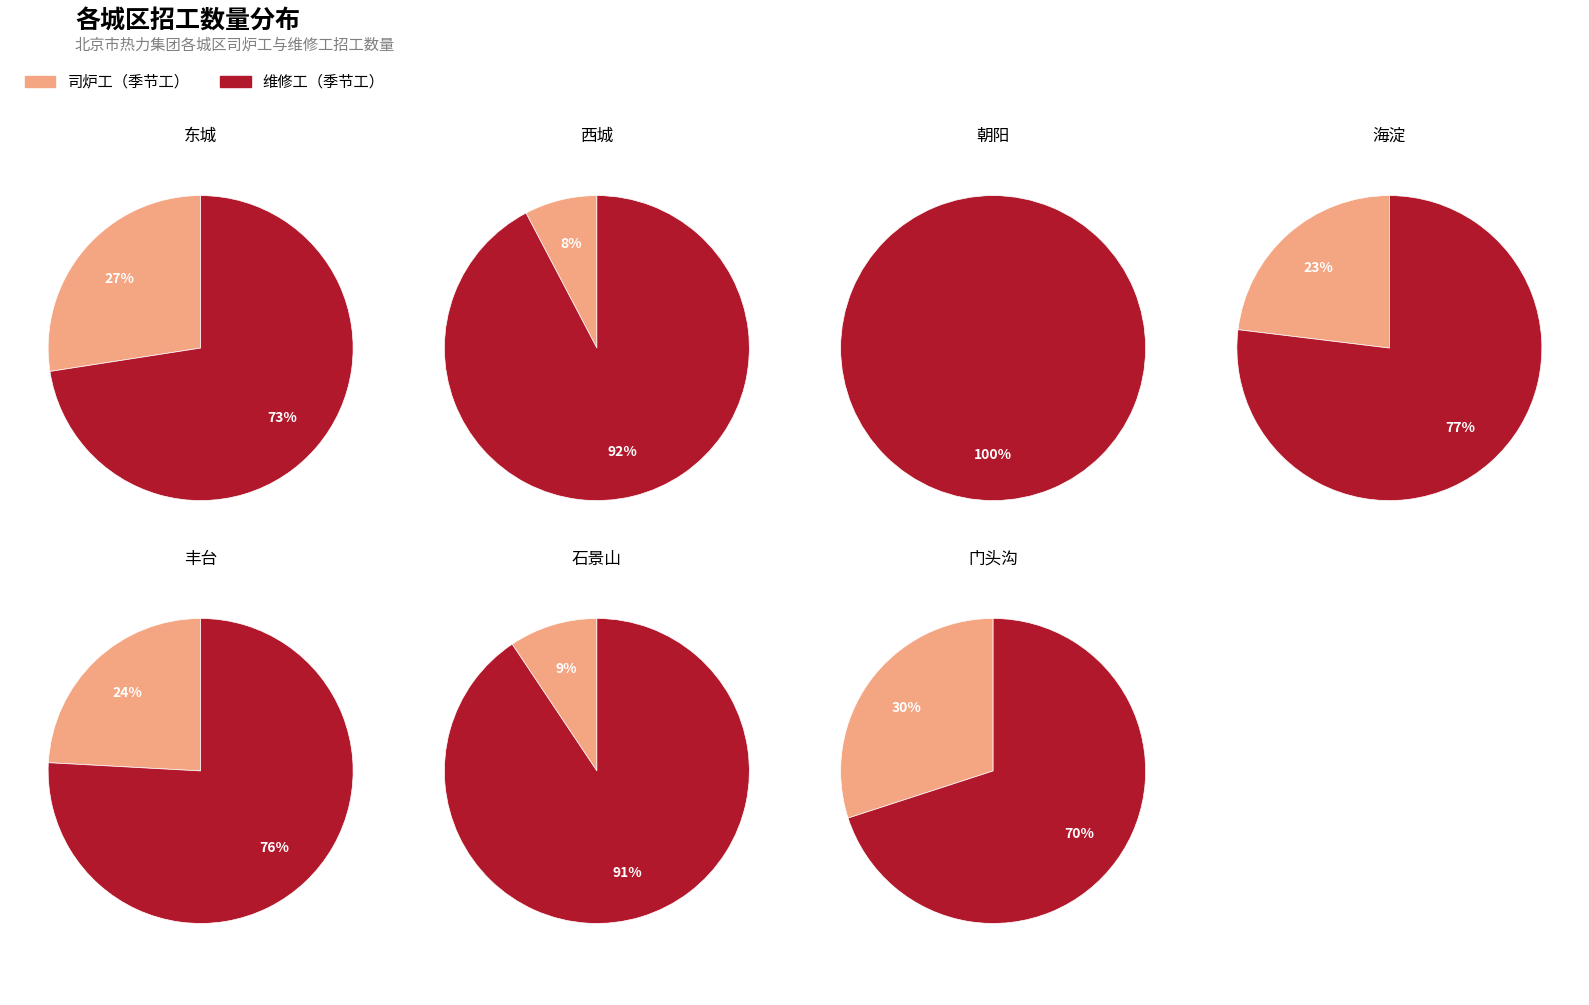

How much of the chart is everything except 西城?

92.8%